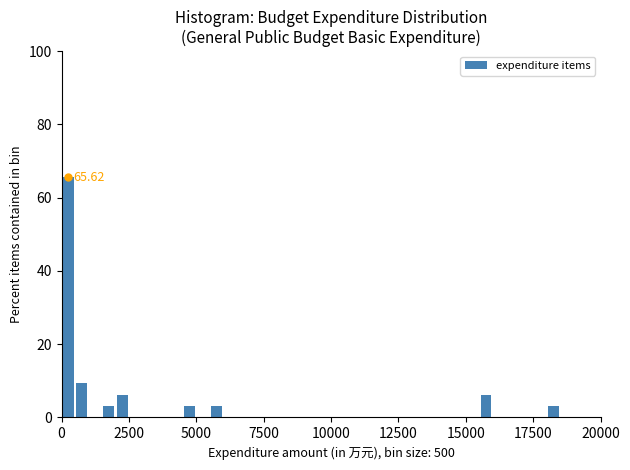

Read against the x-axis, roughly where is the centre of the tallest bar?

500